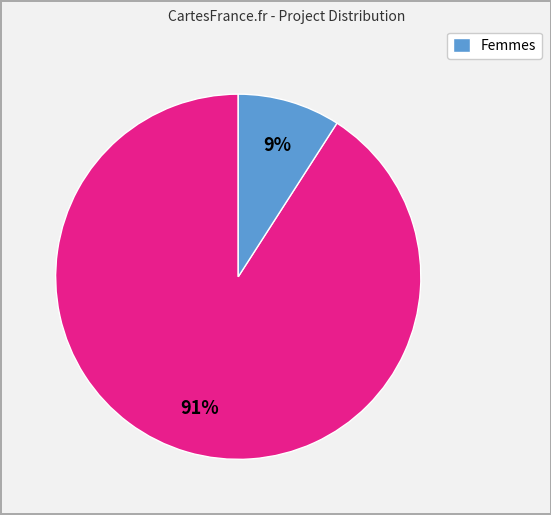

Is there a majority slice in this chart?

Yes